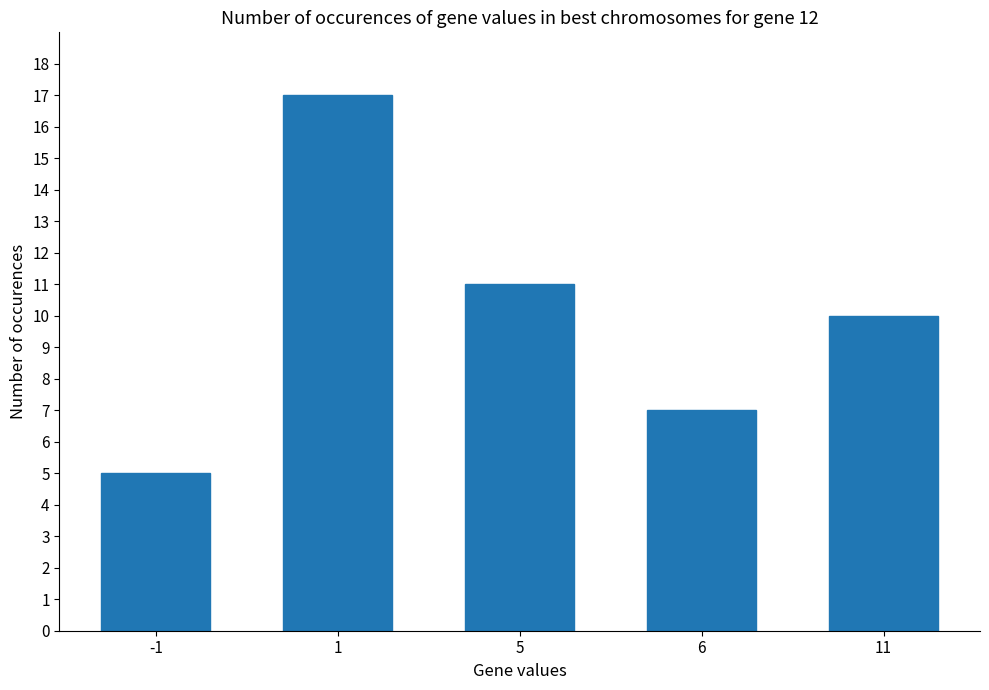

At which category does the chart reach its peak across all series?

1